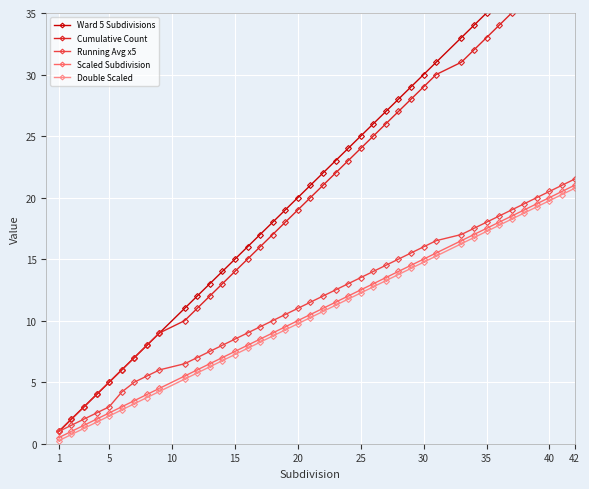

What is the highest value of the Scaled Subdivision series?

21.0